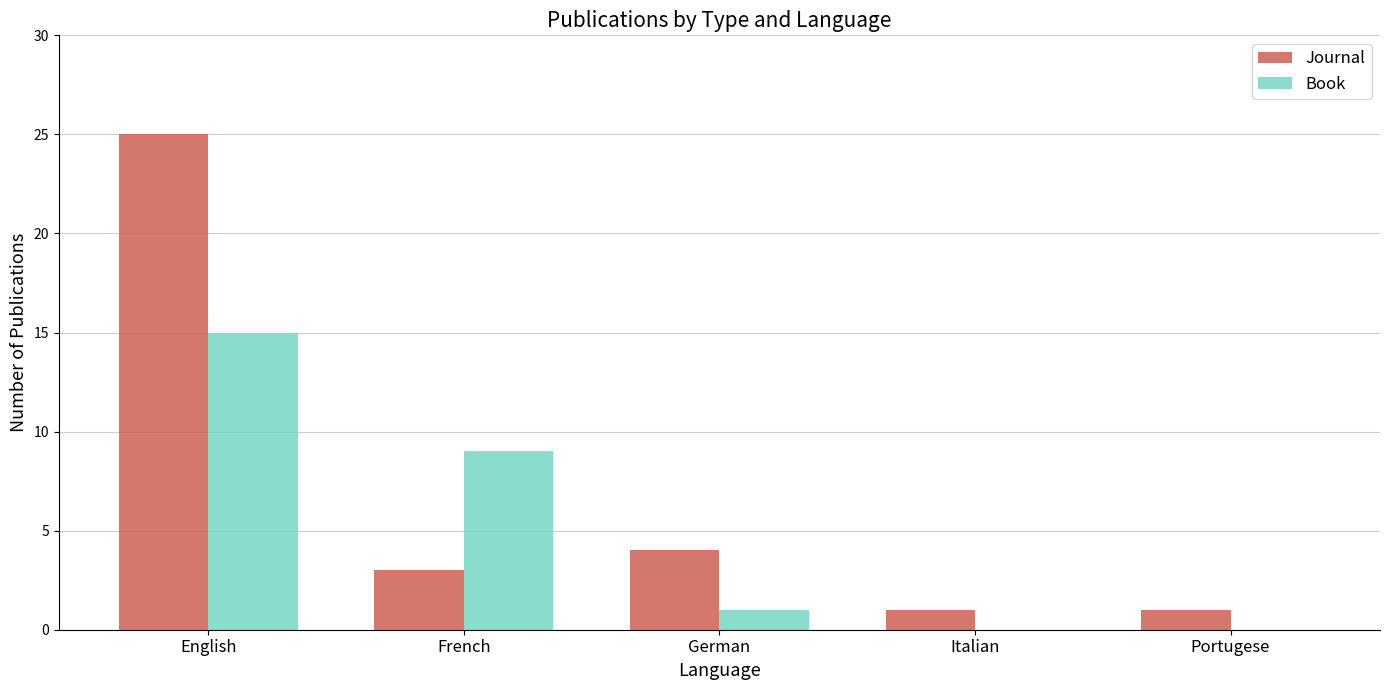

Which label corresponds to the largest value in the chart?

English